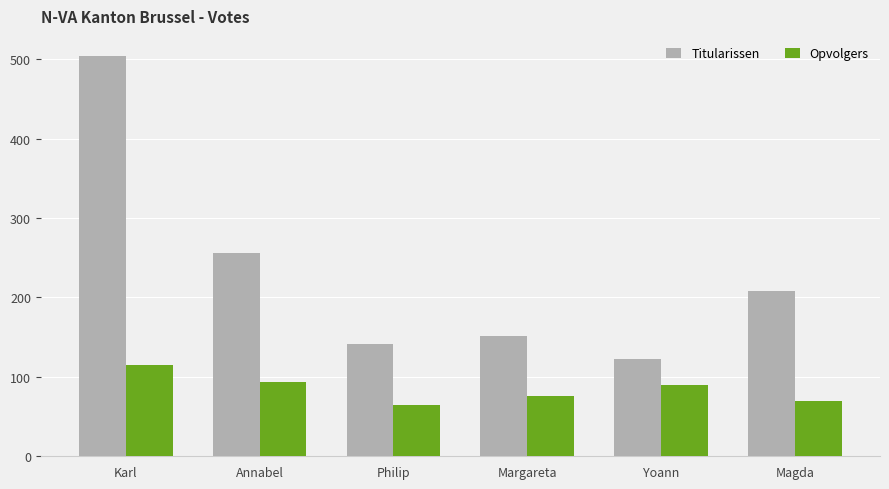

What is the difference between the highest and lowest values at Margareta?

75